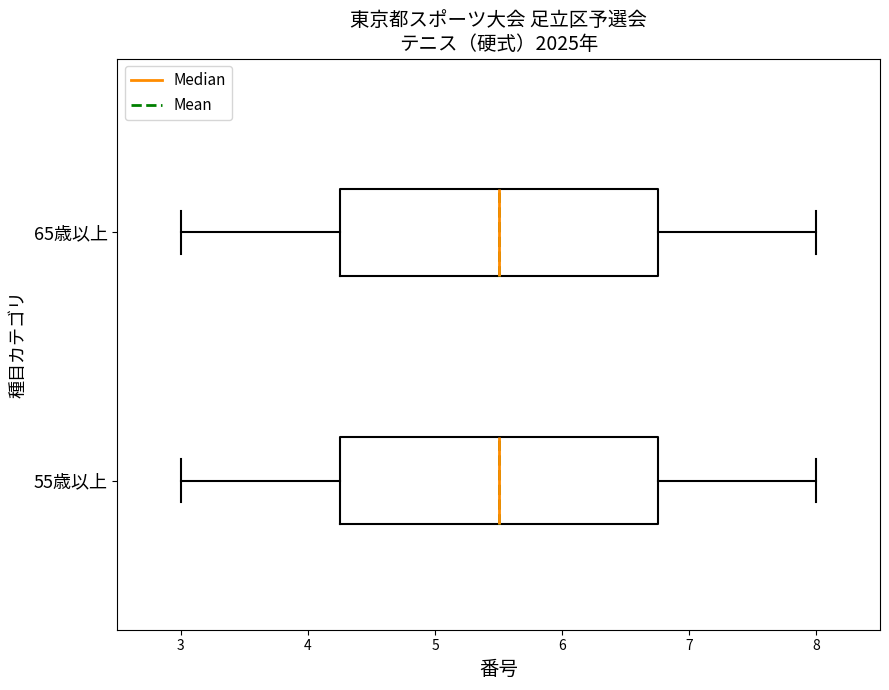

Reading bottom to top, transcribe this box plot: for each box, give where its median line is, the range the box spans, and where its two whiskers end, as read against the x-axis. The values are not printed on the chart, so give them approximately, as read against the axis.

55歳以上: median 5.5, box 4.3 to 6.8, whiskers 3.0 to 8.0
65歳以上: median 5.5, box 4.3 to 6.8, whiskers 3.0 to 8.0